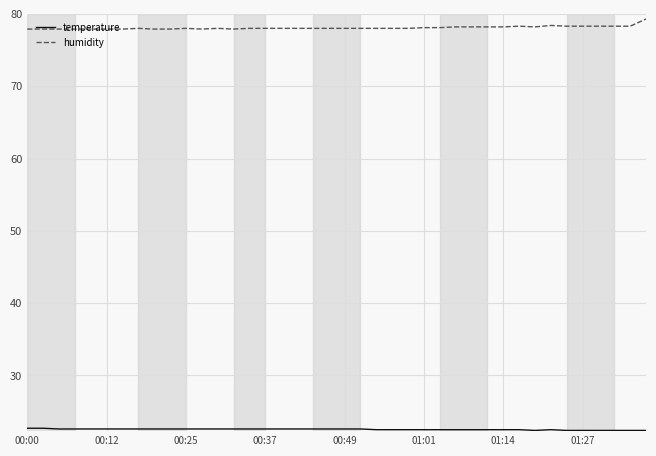

Which series has the widest spread of values?

humidity